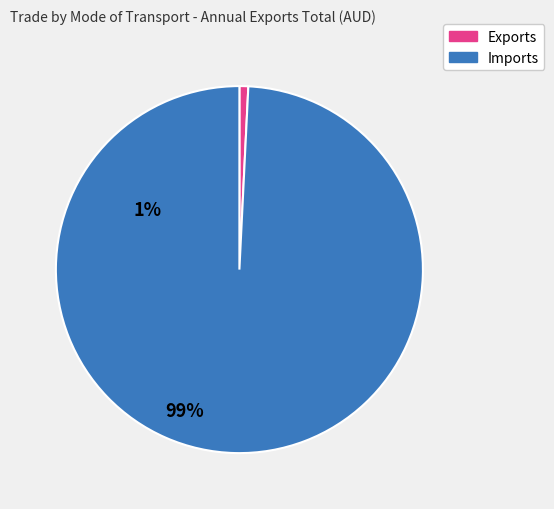

Is there any slice that represents more than half of the pie?

Yes